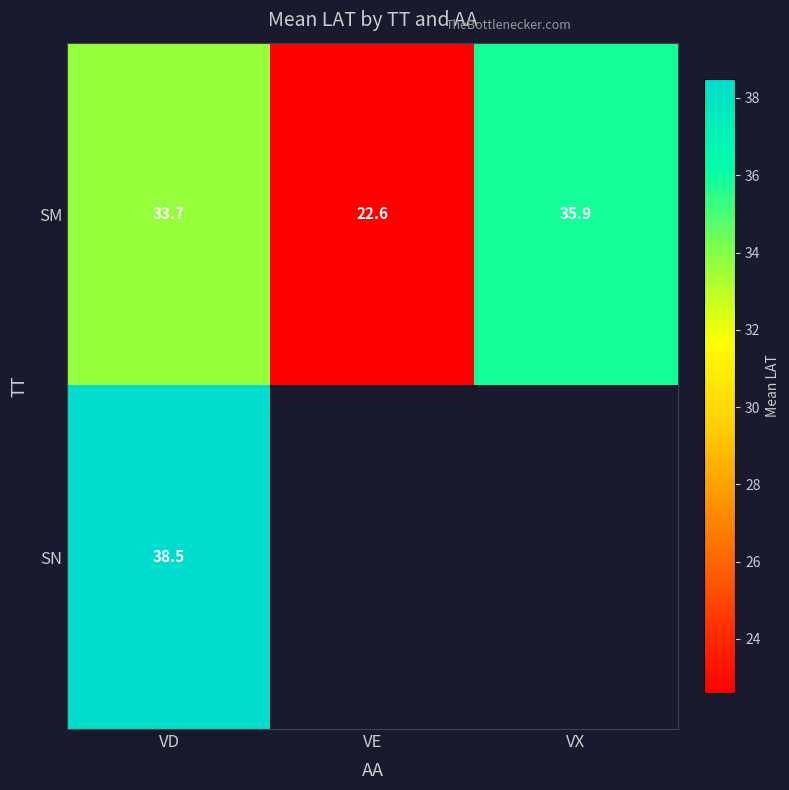

How many distinct data groups are displayed?

2